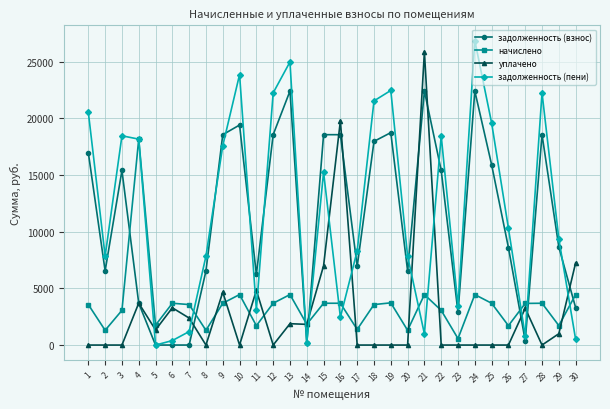

Rank the series at 7 from lowest to highest value.

задолженность (взнос), задолженность (пени), уплачено, начислено